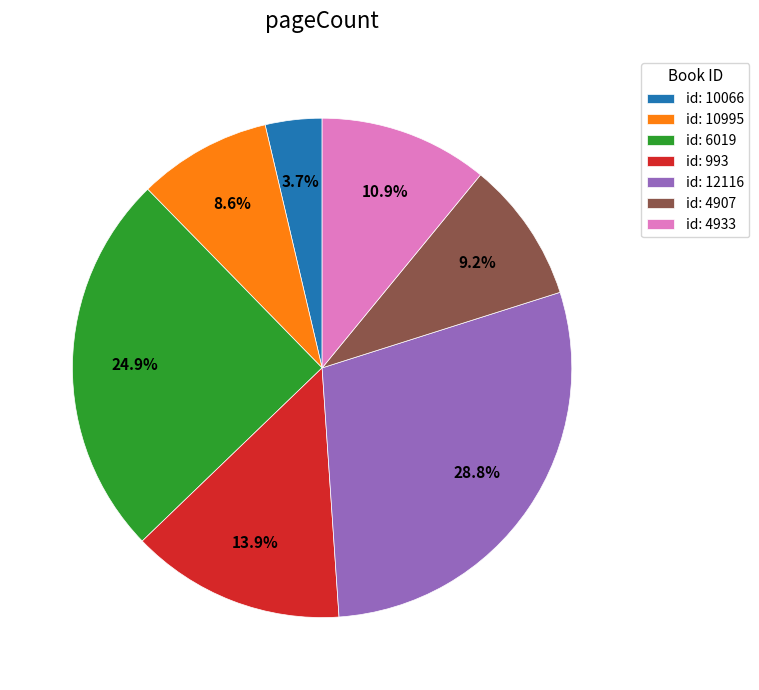

To the nearest percent, what is the difference between the largest and smallest slice percentages?

25%